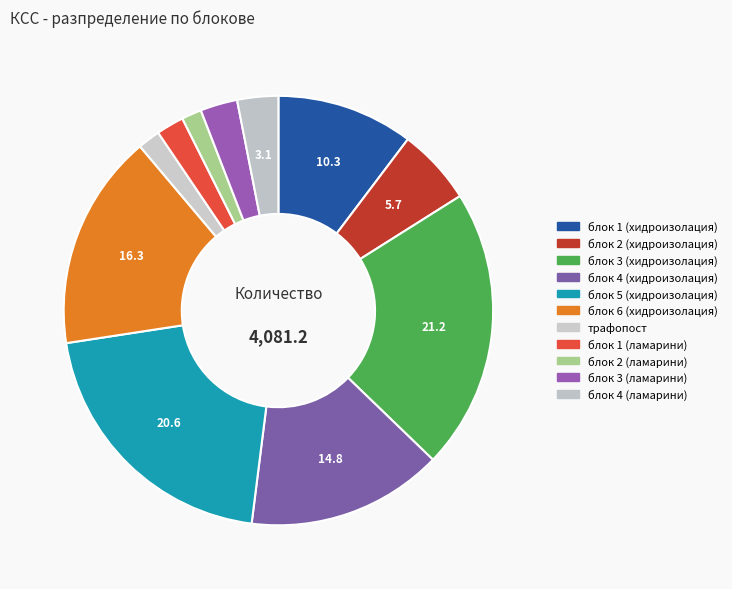

Does блок 3 (хидроизолация) represent more than half of the total?

No